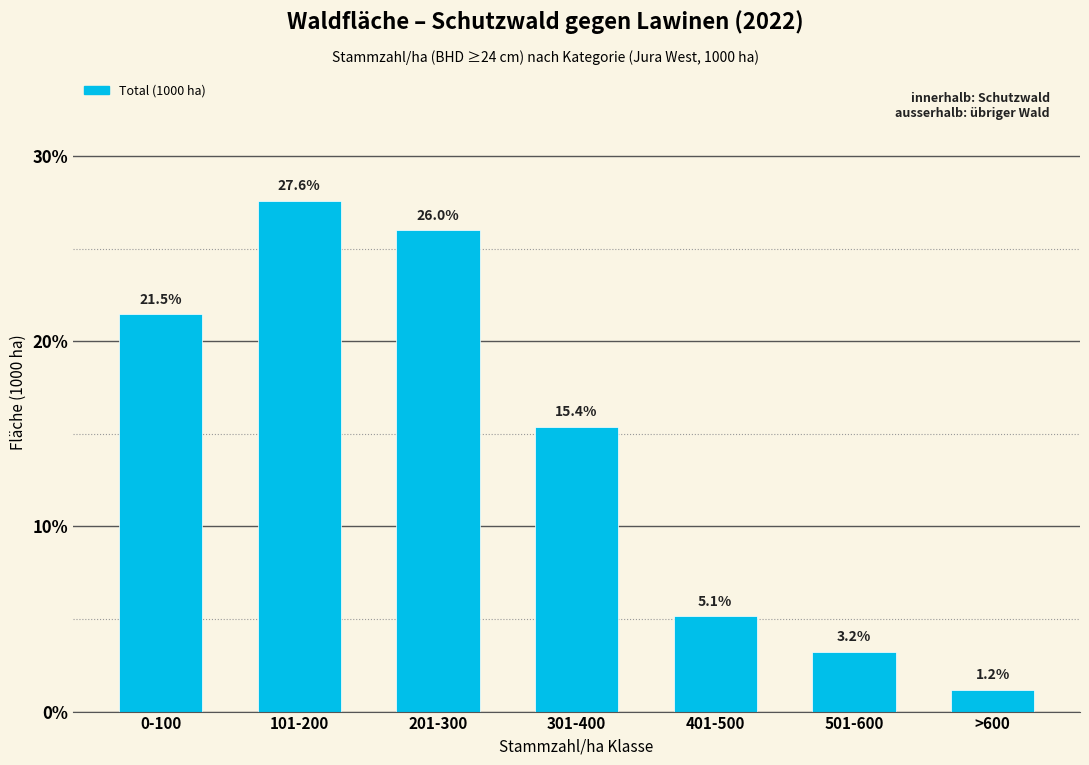

Reading left to right, transcribe all the data shown in this chart.

21.5	27.6	26.0	15.4	5.1	3.2	1.2